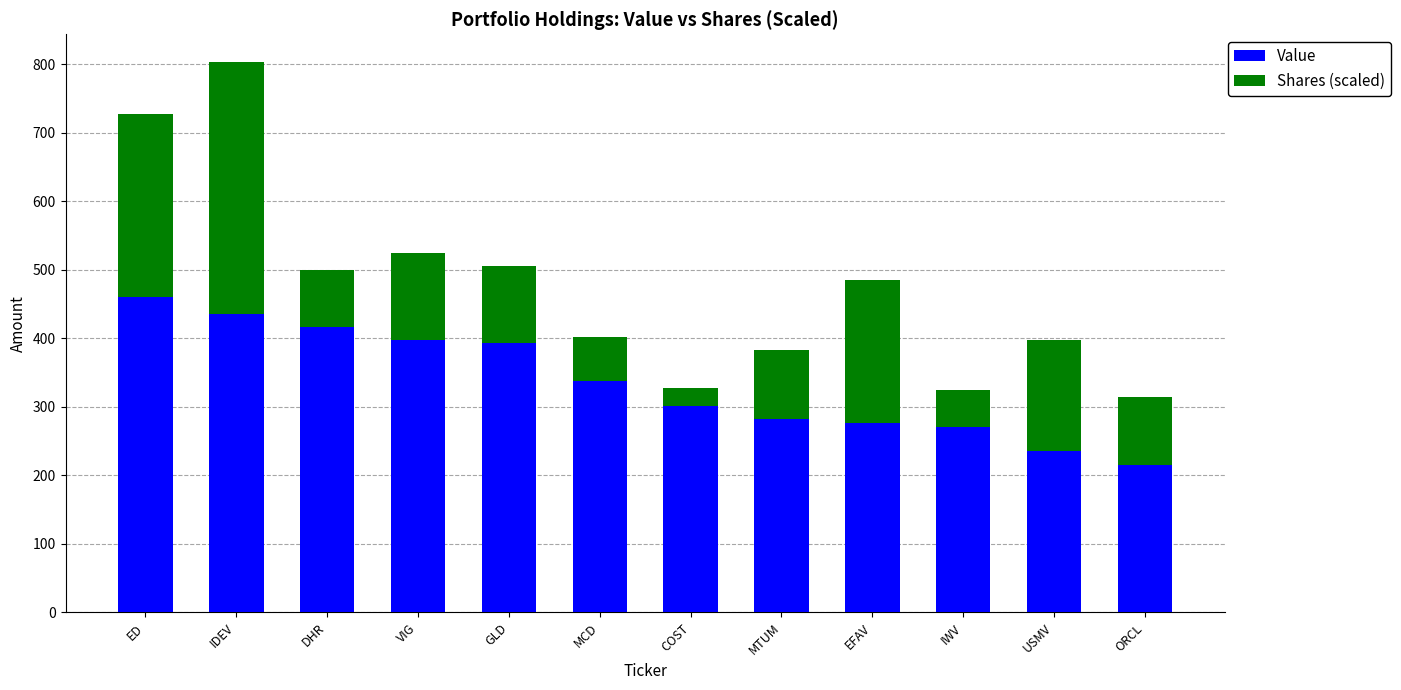

At which label is Value closest to 338?

MCD